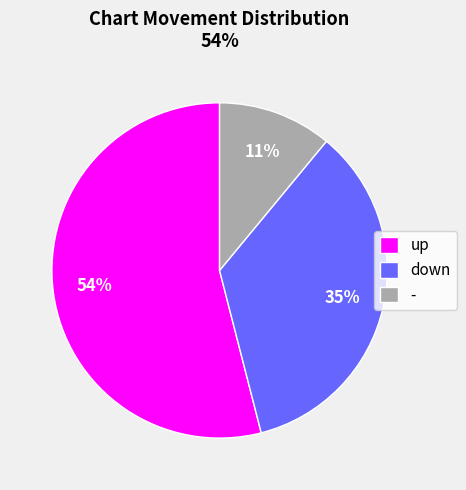

To the nearest percent, what is the difference between the largest and smallest slice percentages?

43%